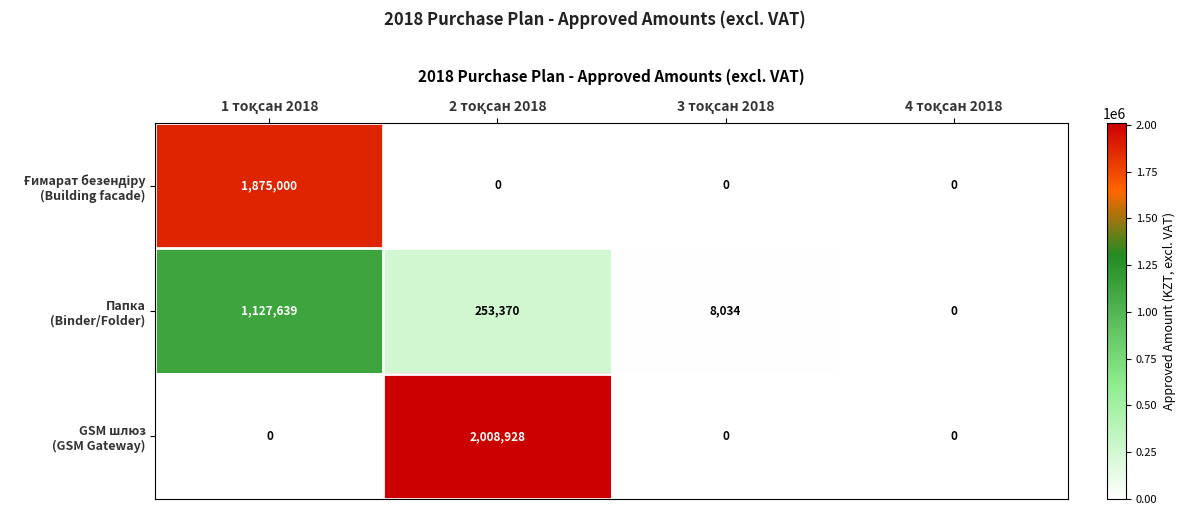

Rank the series by their average value, from lowest to highest.

Папка (Binder/Folder), Ғимарат безендіру (Building facade), GSM шлюз (GSM Gateway)